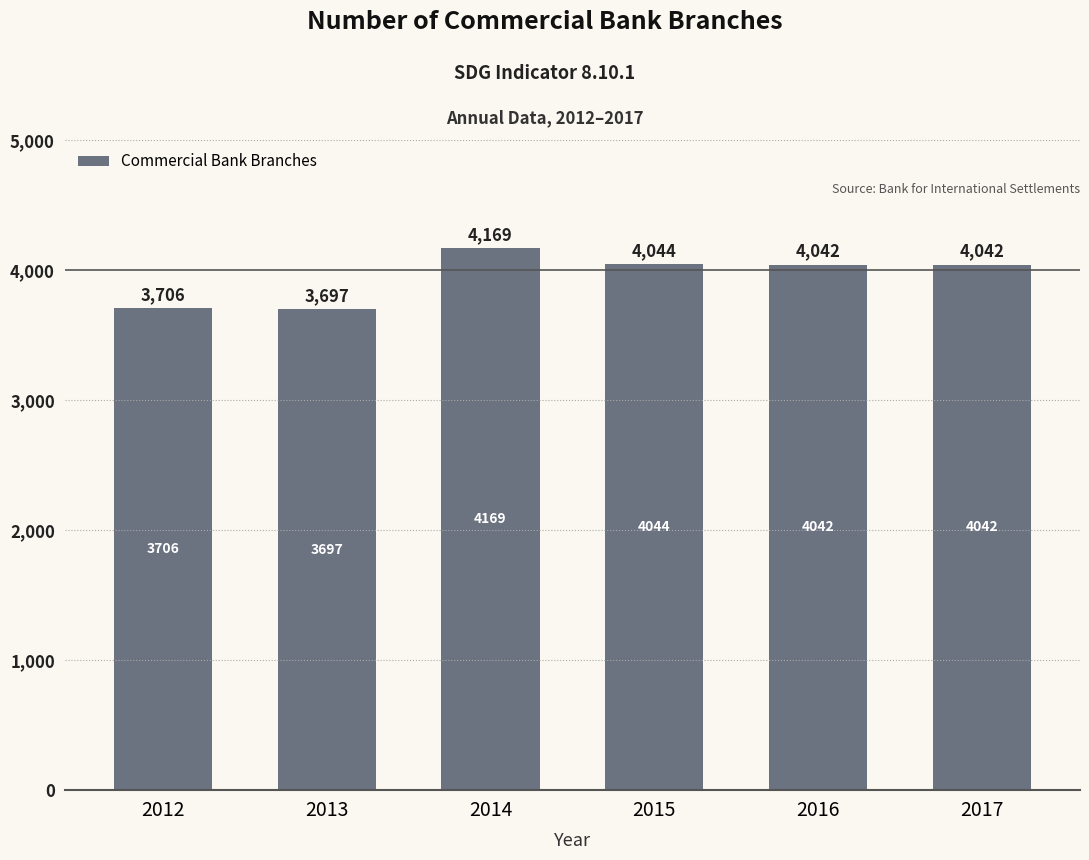

What is the value of the 1st bar from the left?

3706